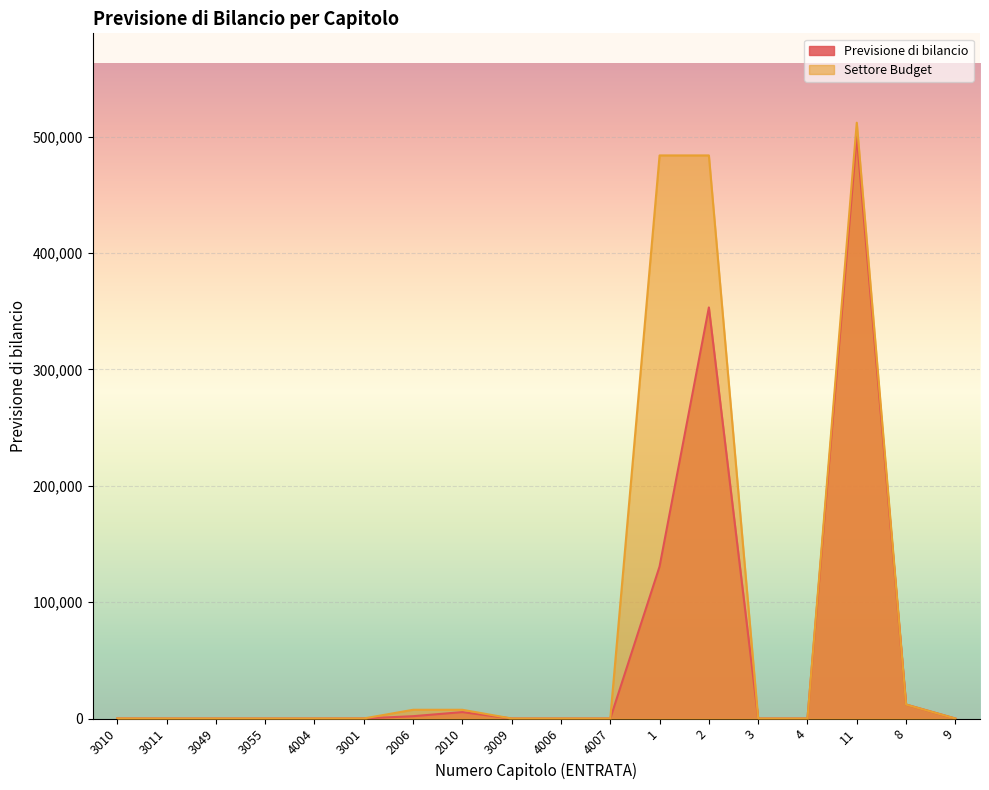

Which series has the largest total across all categories?

Settore Budget